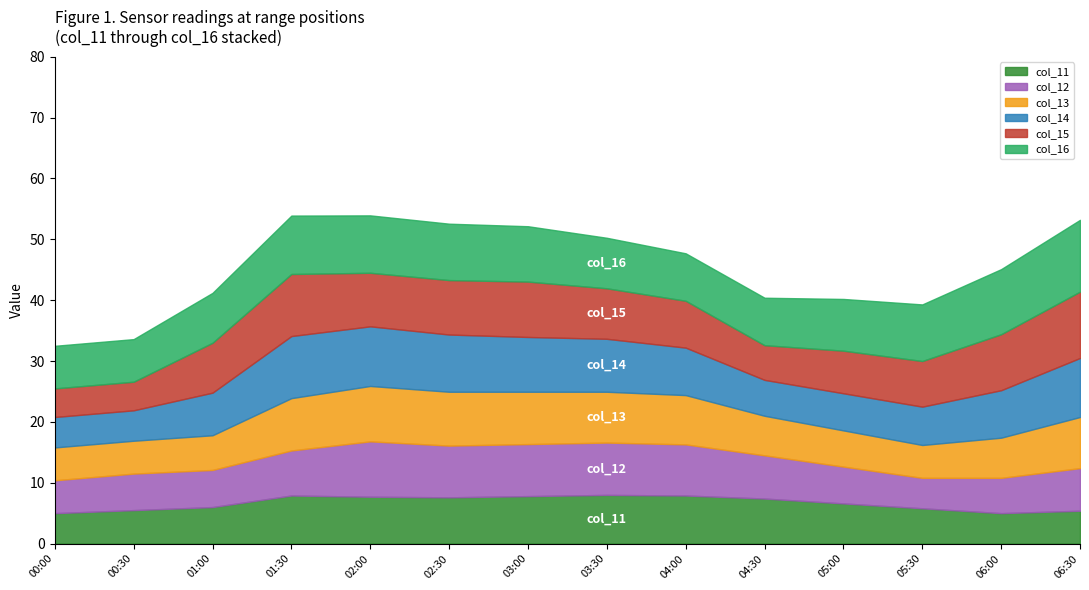

What is the highest value of the col_11 series?

8.0